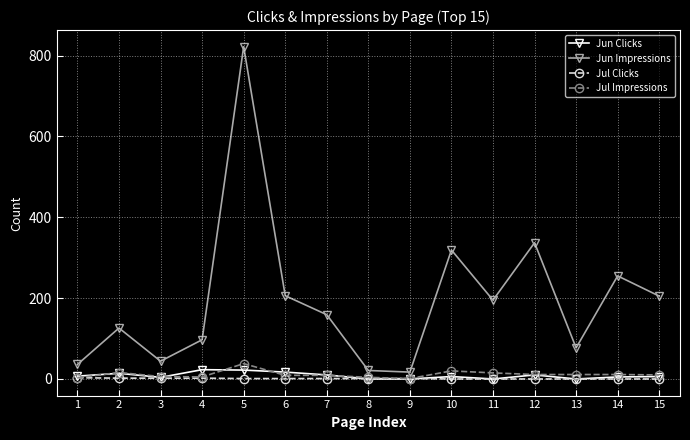

What are all the series names shown in the legend?

Jun Clicks, Jun Impressions, Jul Clicks, Jul Impressions